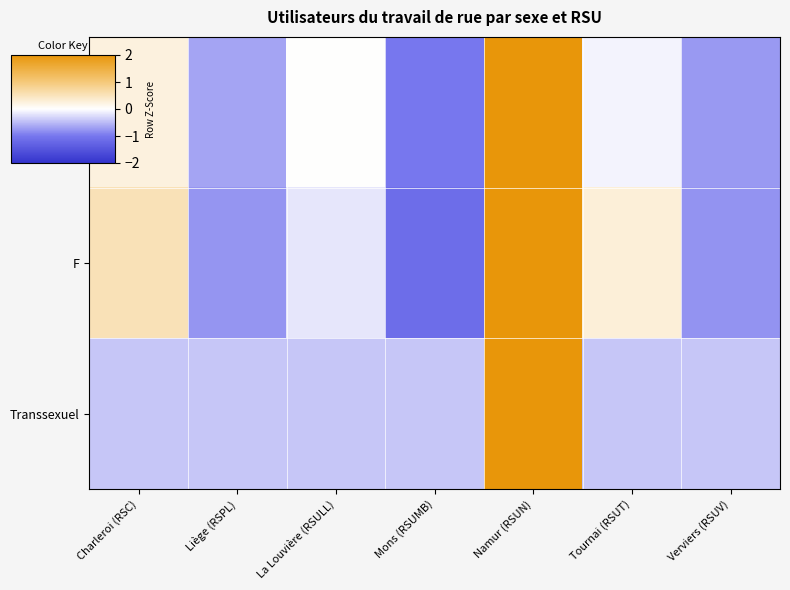

Rank the series by their maximum value, from lowest to highest.

F, H, Transsexuel